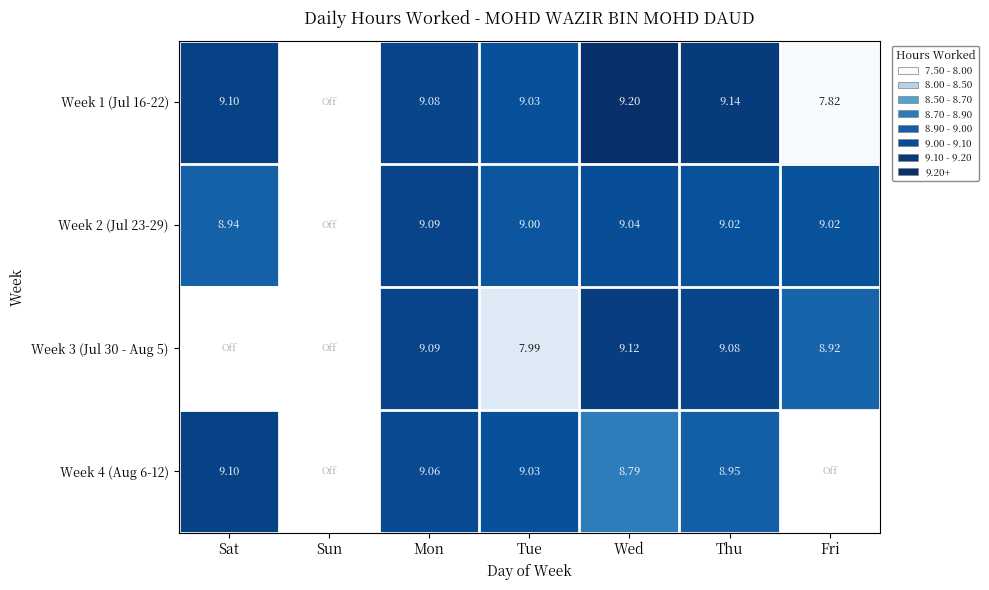

What is the maximum value shown in the chart?

9.2